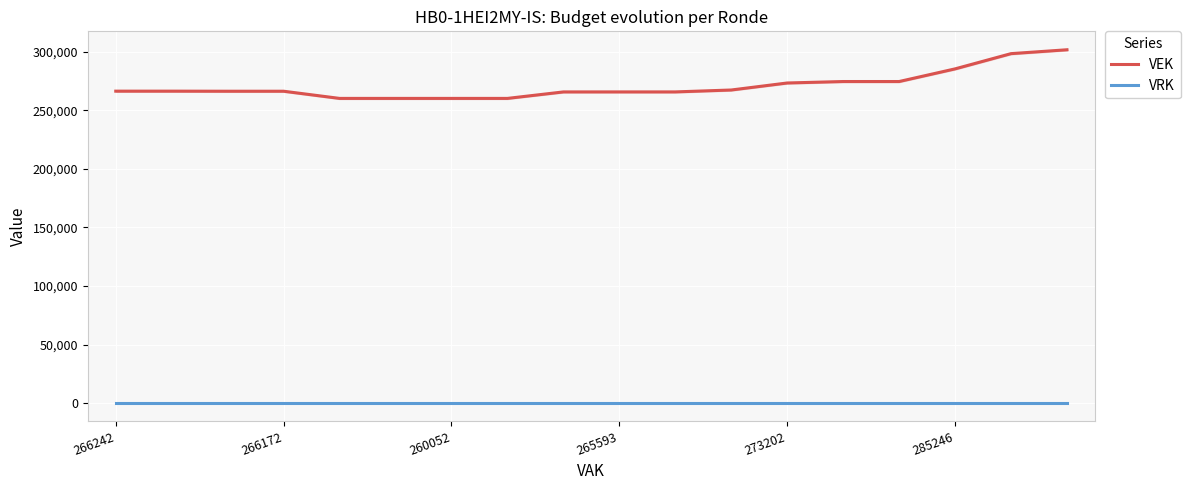

How many lines are shown in the chart?

2